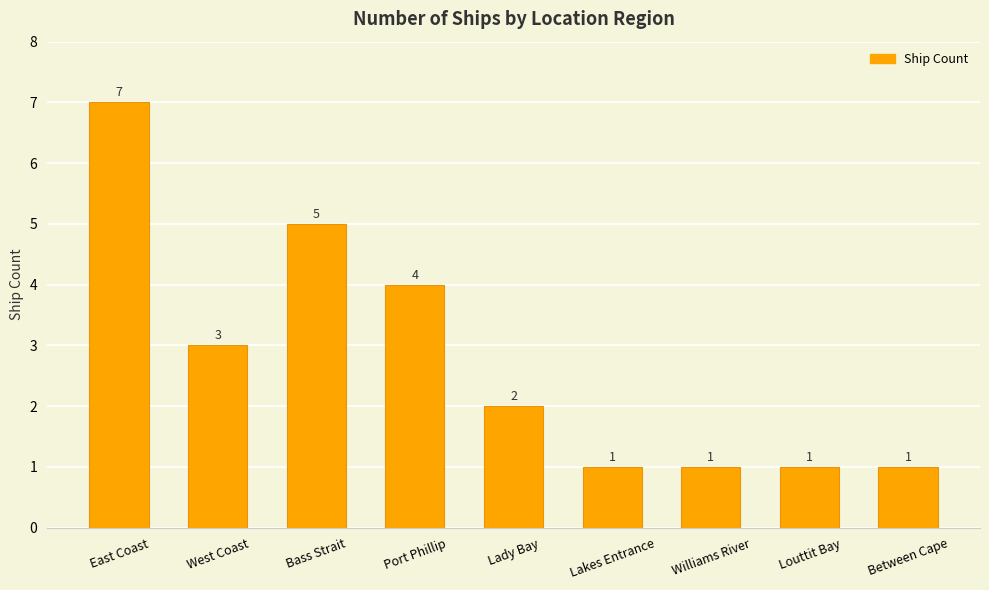

Are the bars horizontal?

No